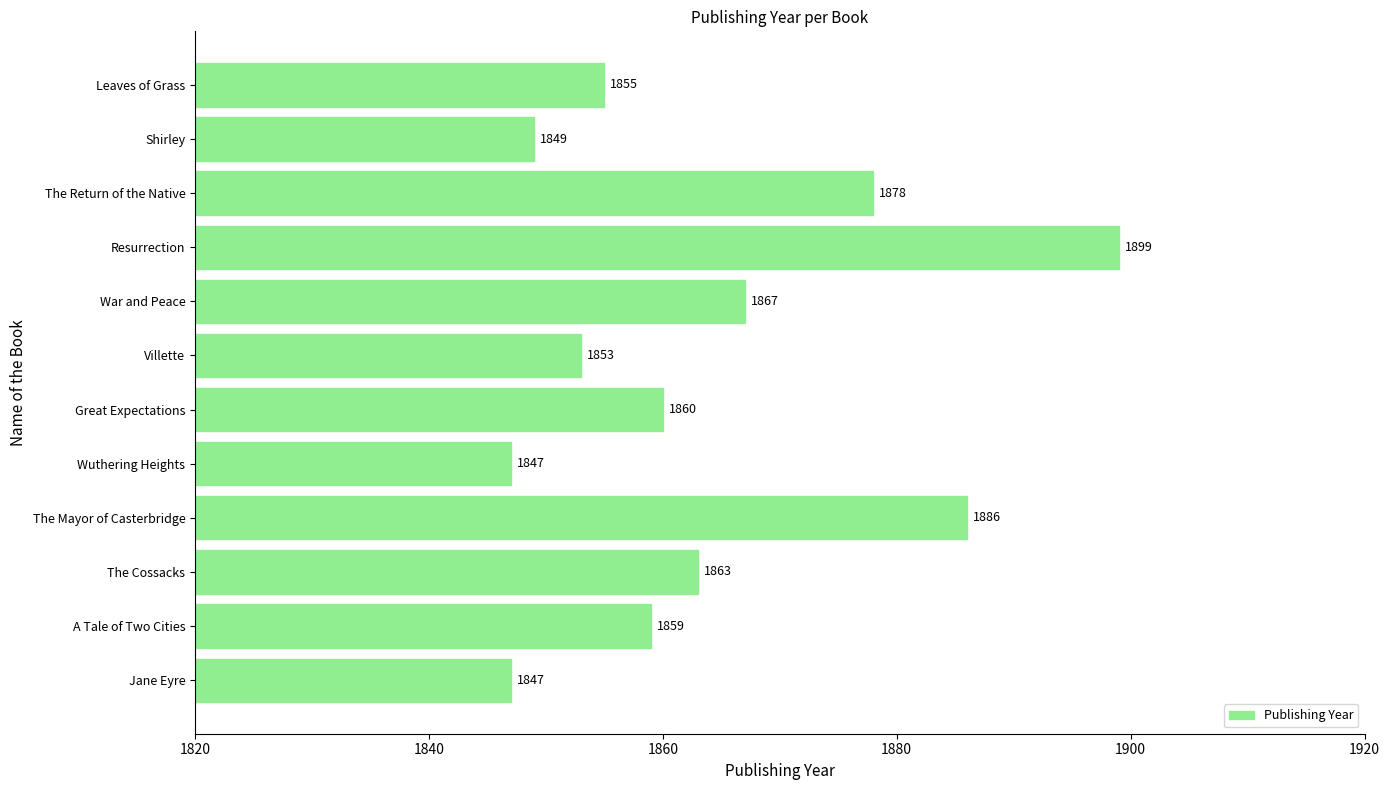

Approximately how many times larger is the value at Leaves of Grass compared to Resurrection?

1.0